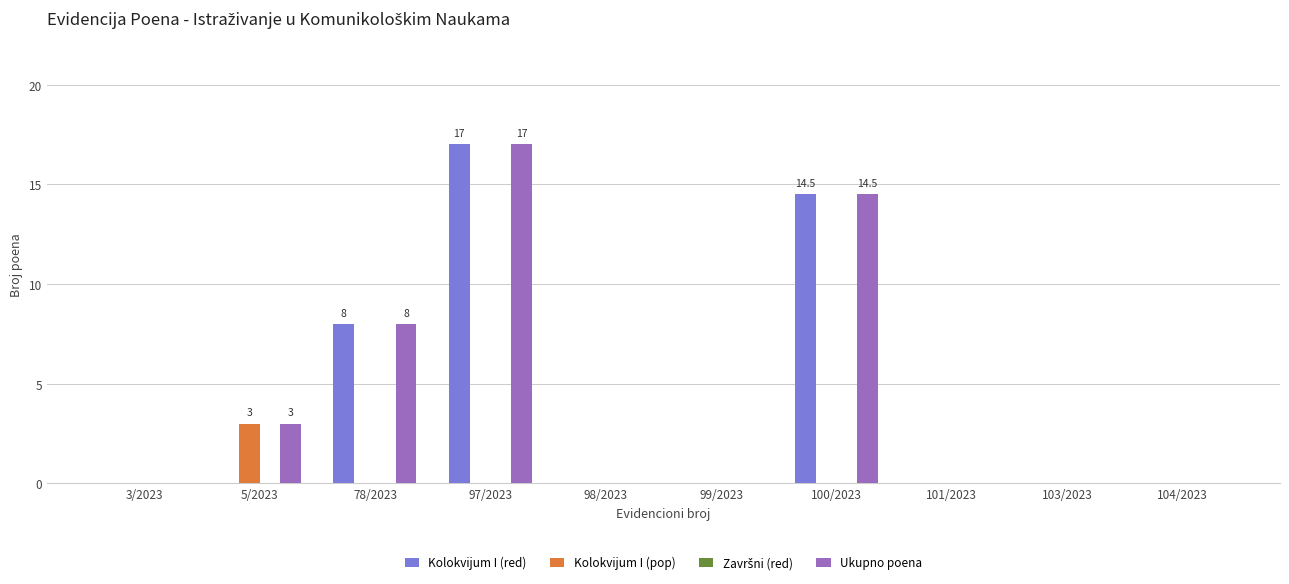

Is the value of Ukupno poena at 78/2023 greater than the value of Kolokvijum I (red) at 101/2023?

Yes